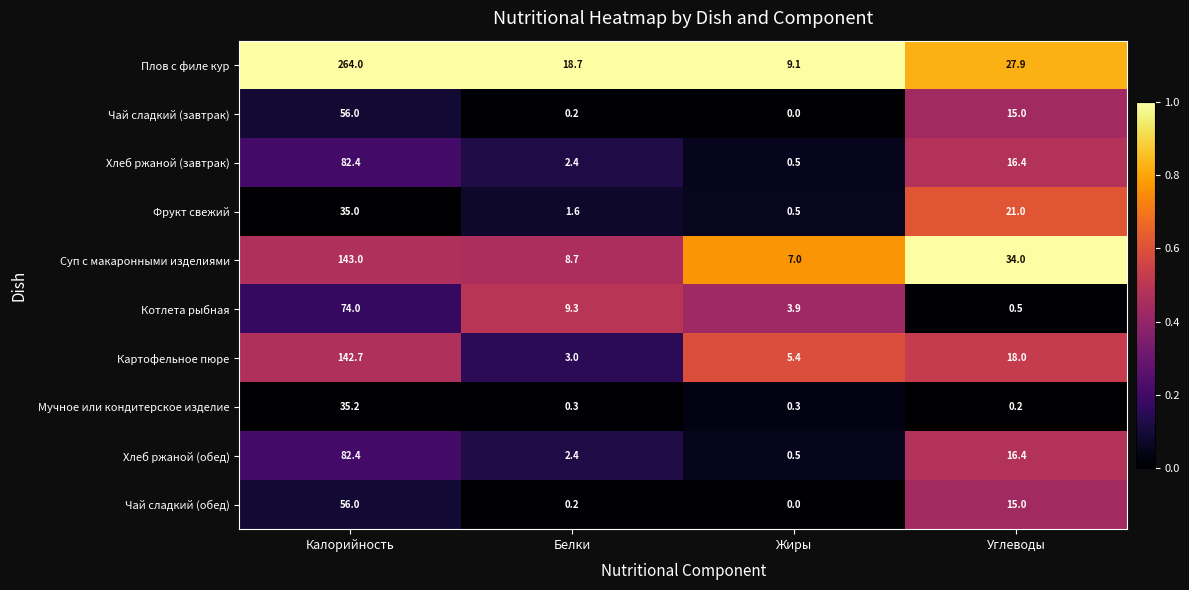

Which label corresponds to the smallest value in the chart?

Жиры